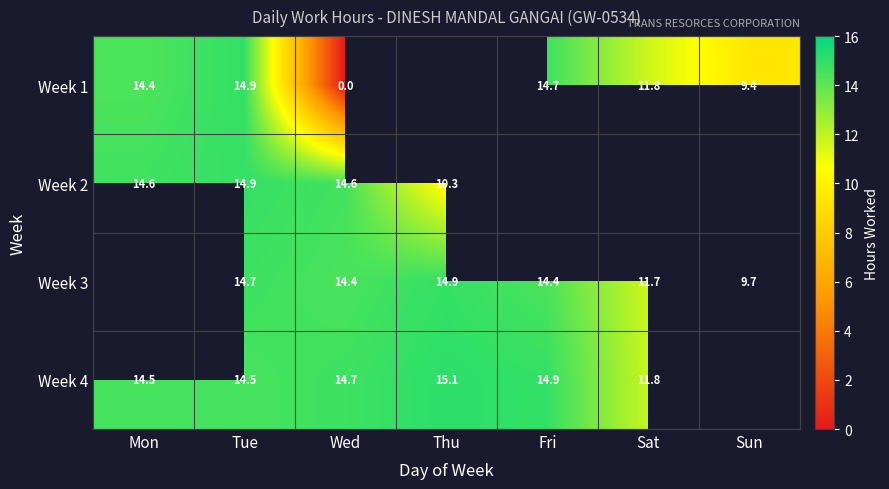

What is the difference between the Week 2 values at Thu and Tue?

4.6